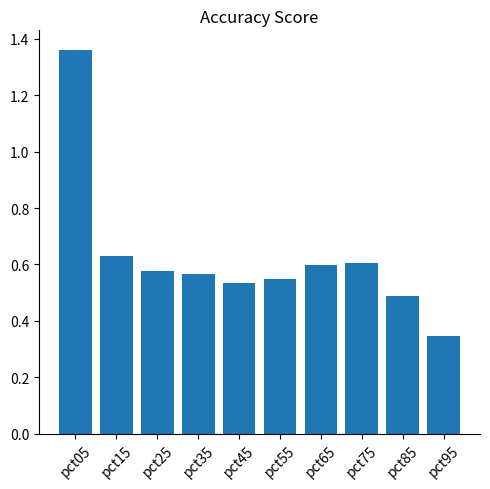

What is the change in value from pct65 to pct95?

-0.3